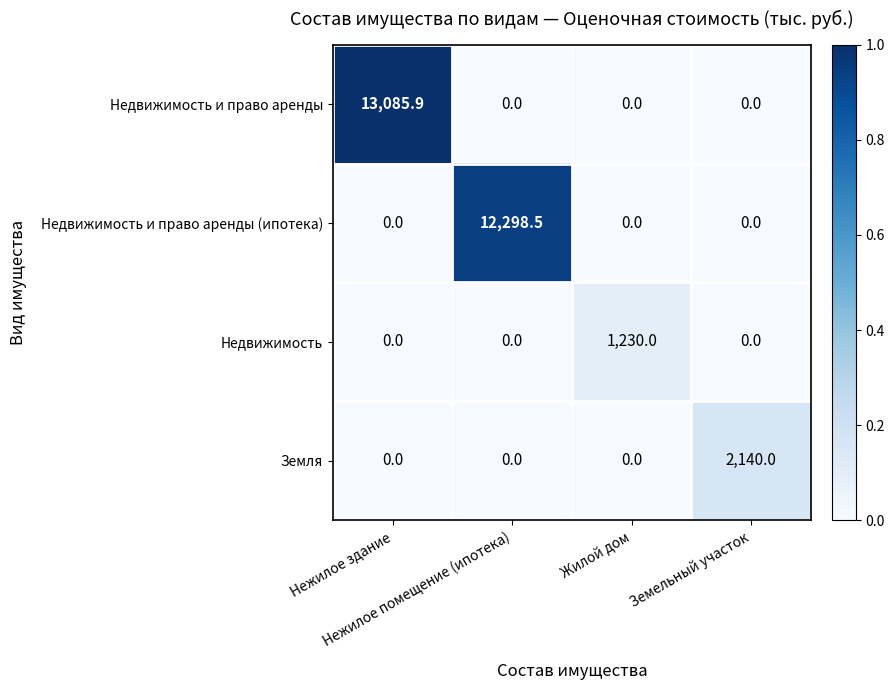

What is the maximum value for Недвижимость?

1230.0